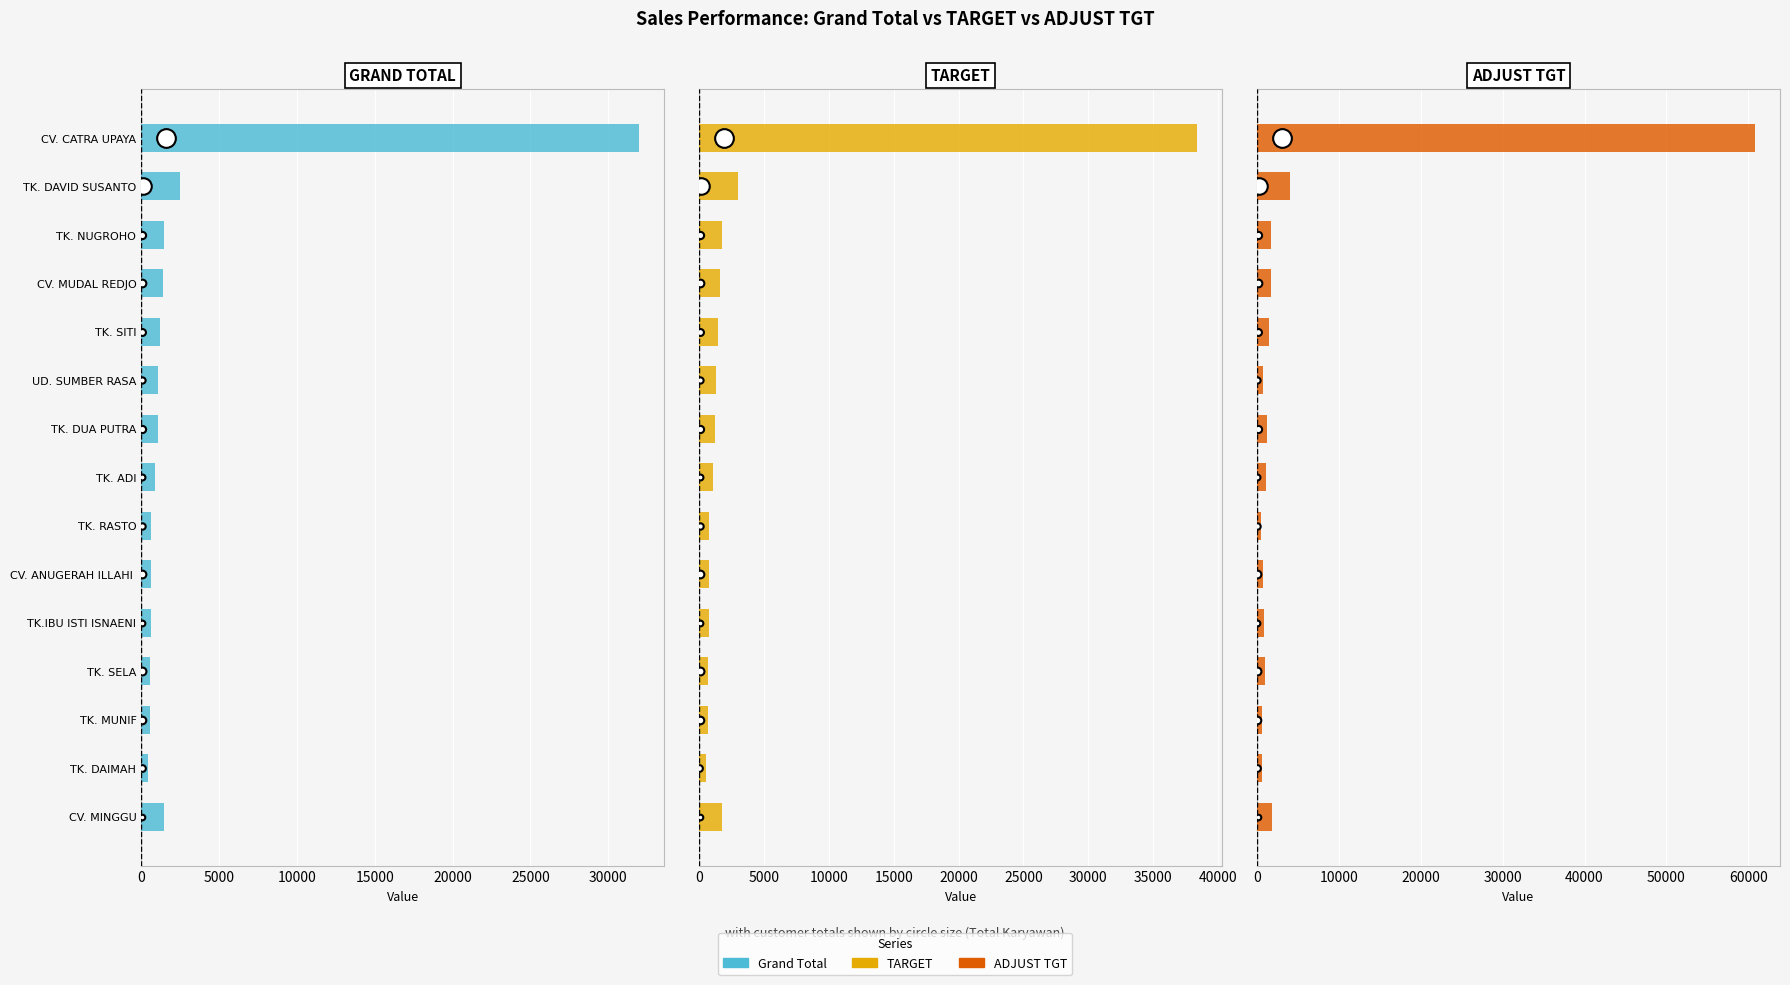

Which has a higher value, TK.IBU ISTI ISNAENI or TK. SELA?

TK.IBU ISTI ISNAENI